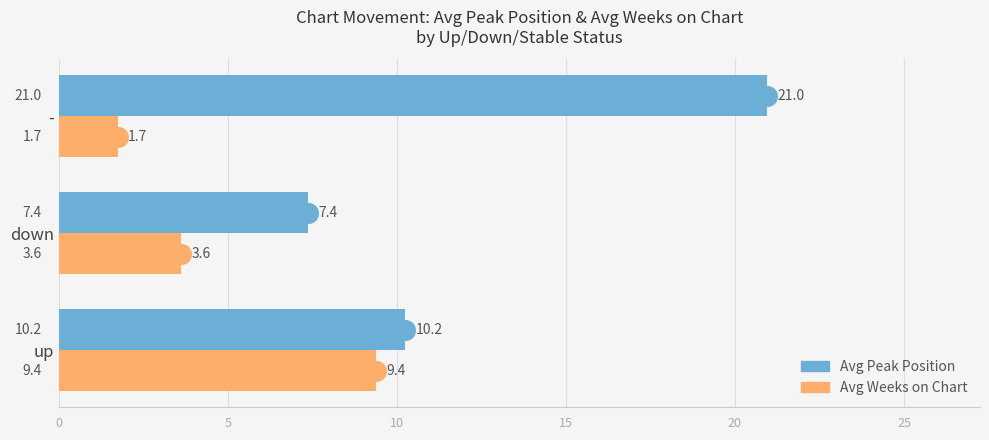

Which series has the largest total across all categories?

Avg Peak Position